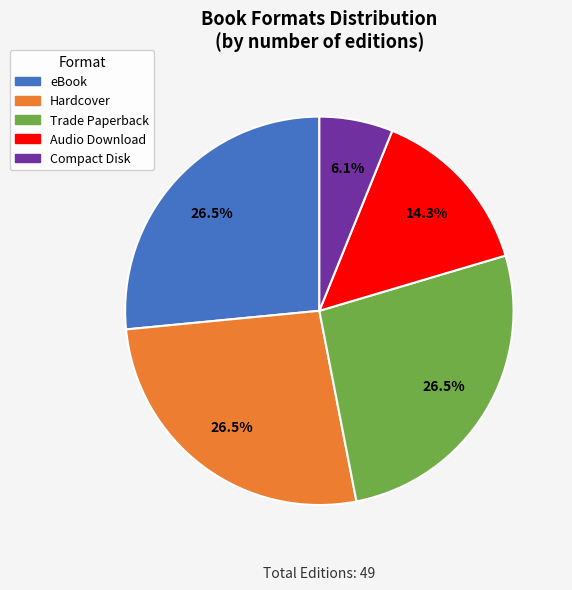

How many slices are in this pie chart?

5